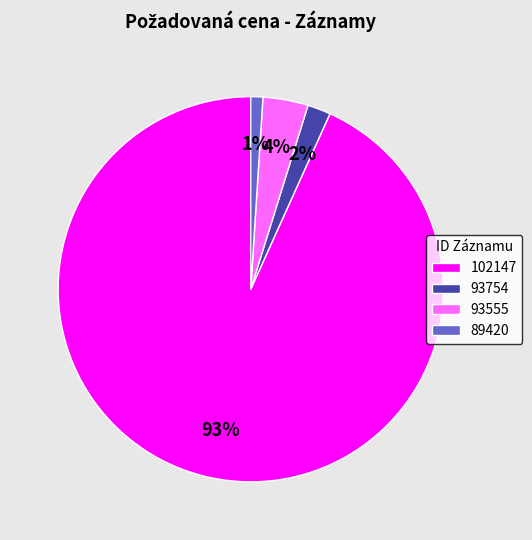

How many slices are in this pie chart?

4